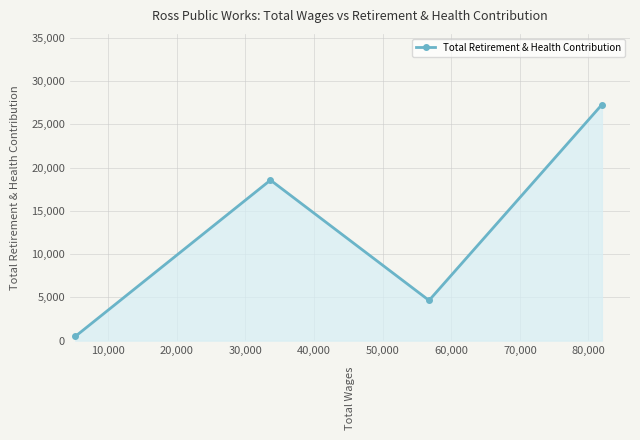

What is the minimum value shown in the chart?

477